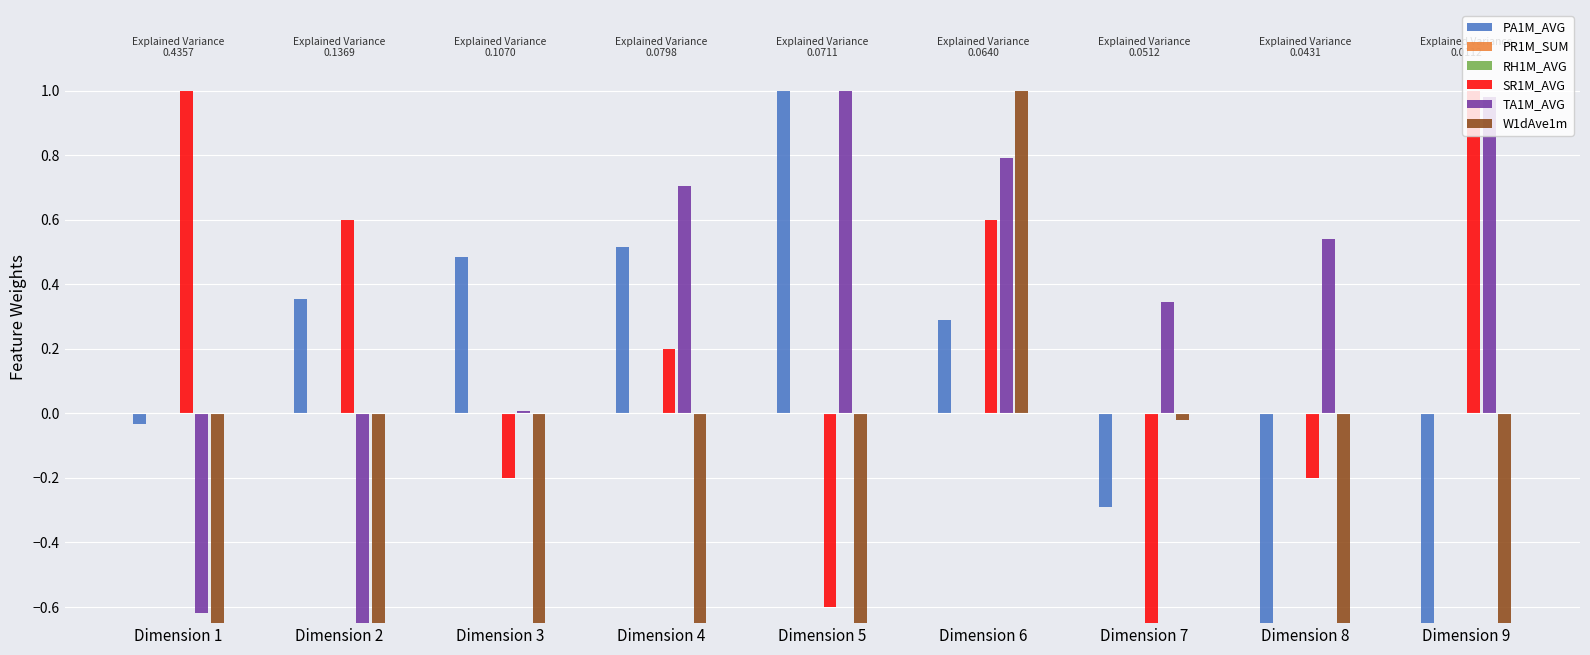

Does the chart contain stacked bars?

No